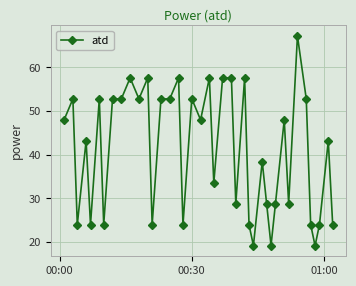

What is the value of the 13th point from the left?

24.0